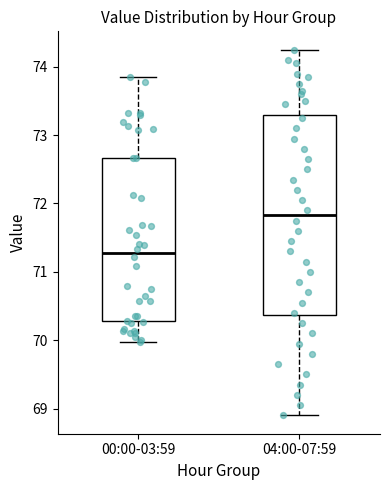

Reading left to right, read every box against the y-axis: the position of its median line, the range the box covers, and the ends of its whiskers. The values are not printed on the chart, so give them approximately, as read against the axis.

00:00-03:59: median 71.3, box 70.3 to 72.7, whiskers 70.0 to 73.9
04:00-07:59: median 71.8, box 70.4 to 73.3, whiskers 68.9 to 74.3